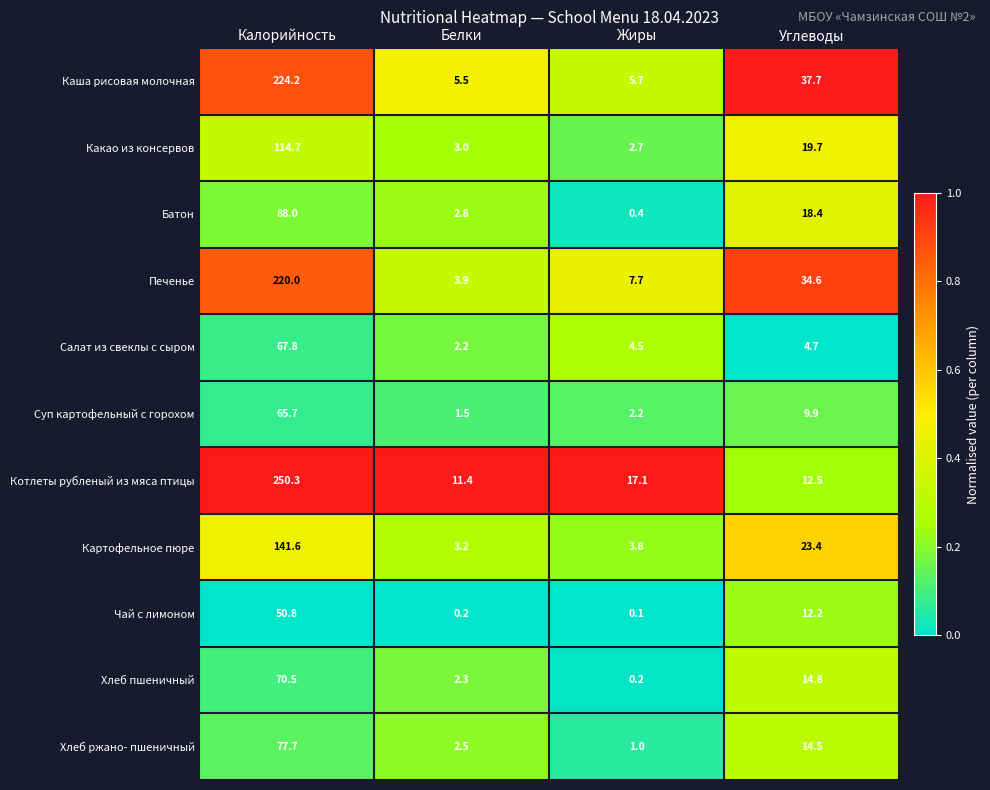

Which series changed the most between Калорийность and Жиры?

Котлеты рубленый из мяса птицы